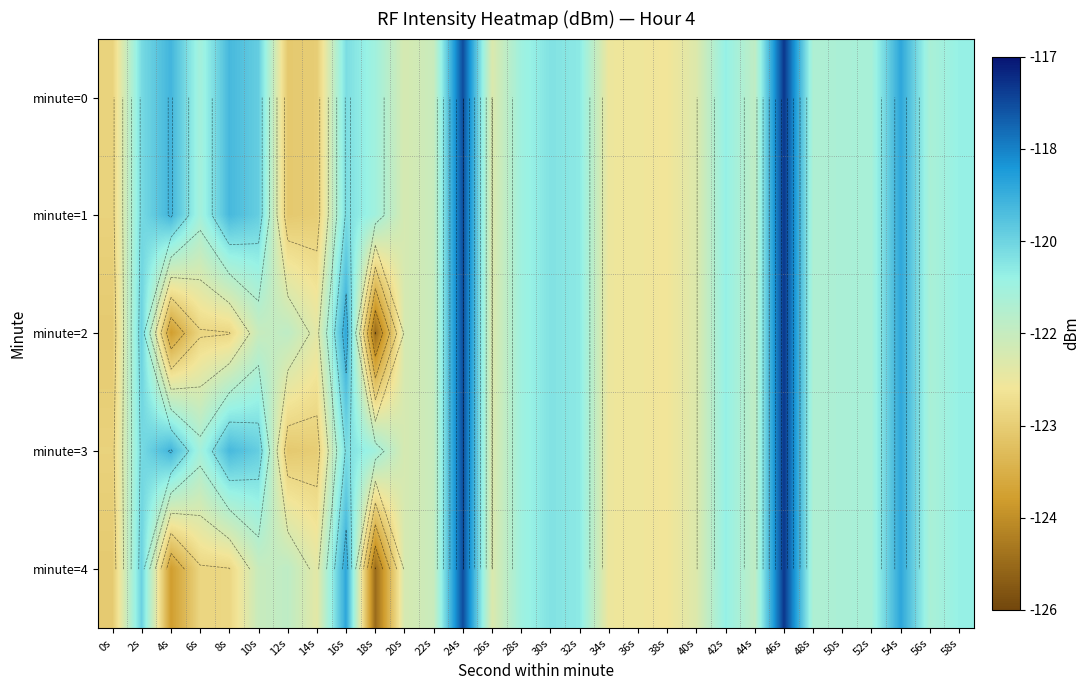

At which category is the sum across all series the highest?

46s